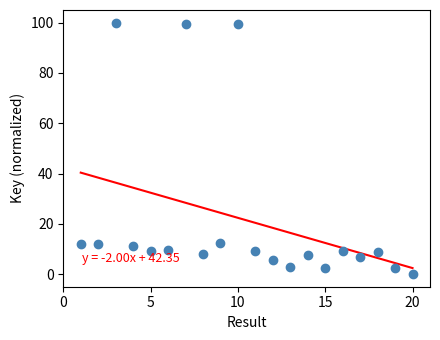

What is the range of Y values (max minus min)?

100.0